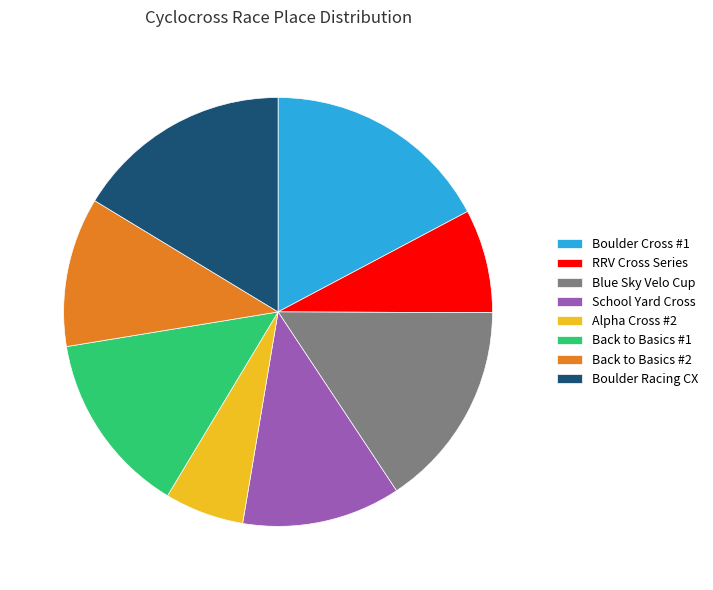

Does any single category account for the majority?

No